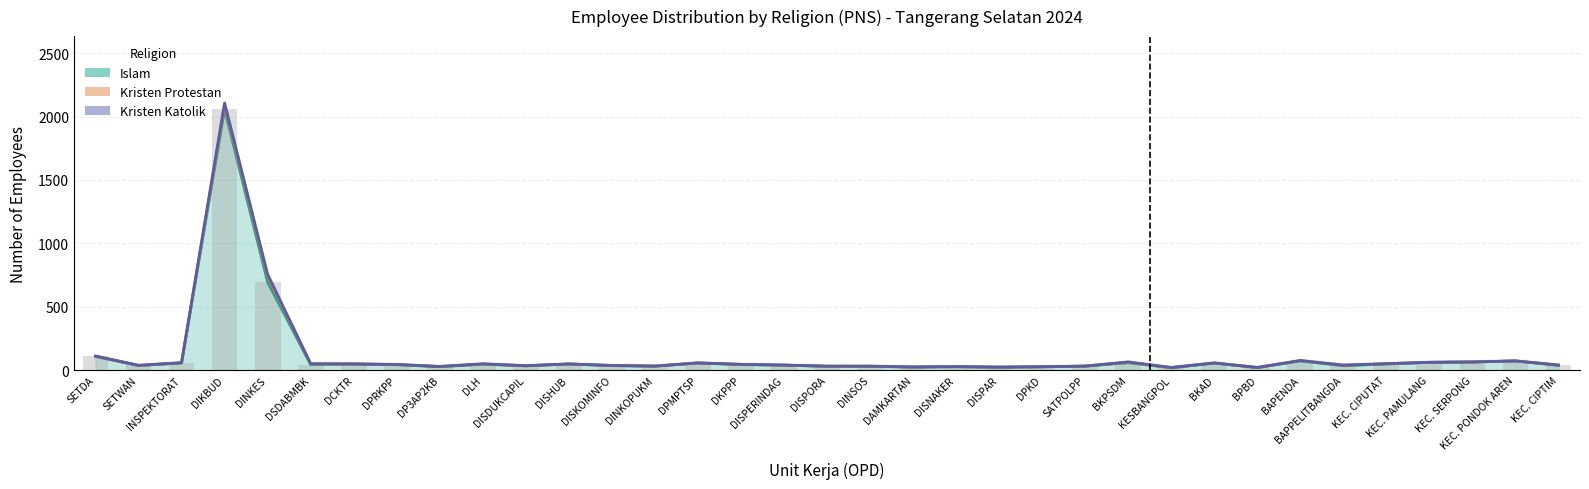

How many groups of bars are there?

35